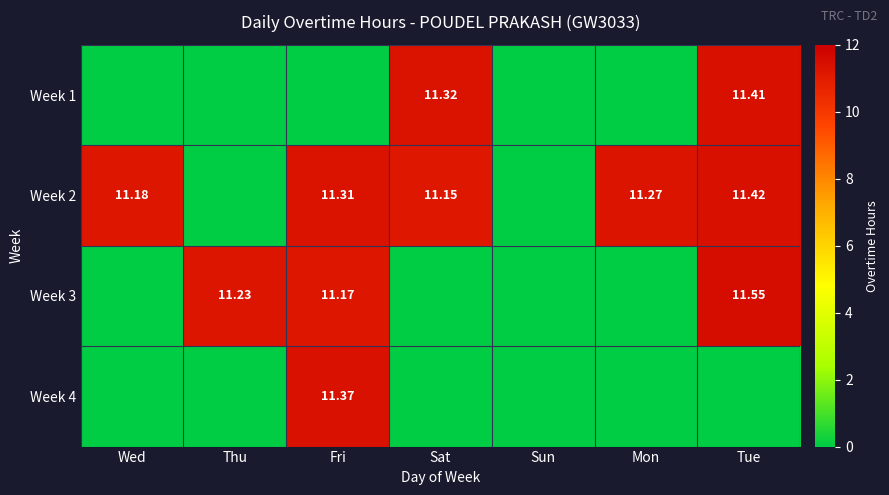

The value of Week 1 at Fri is 0.0. True or false?

True